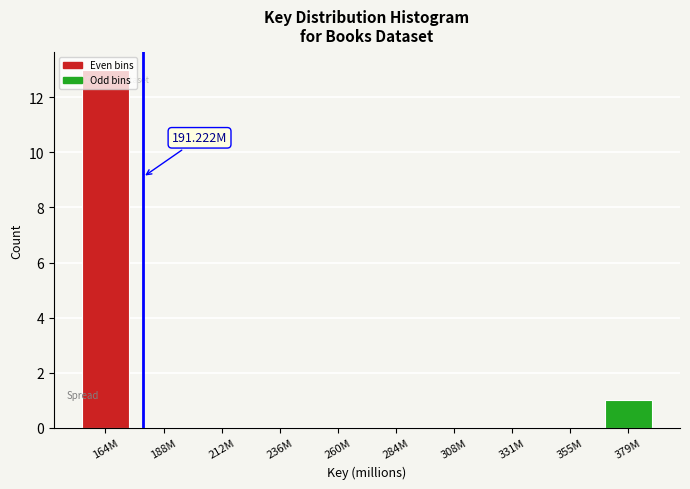

What is the change in value from 164M to 212M?

-13